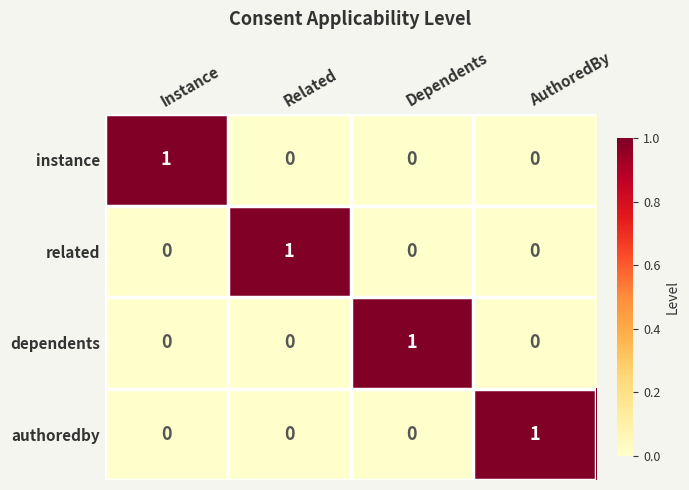

At how many categories does at least one series exceed 0?

4